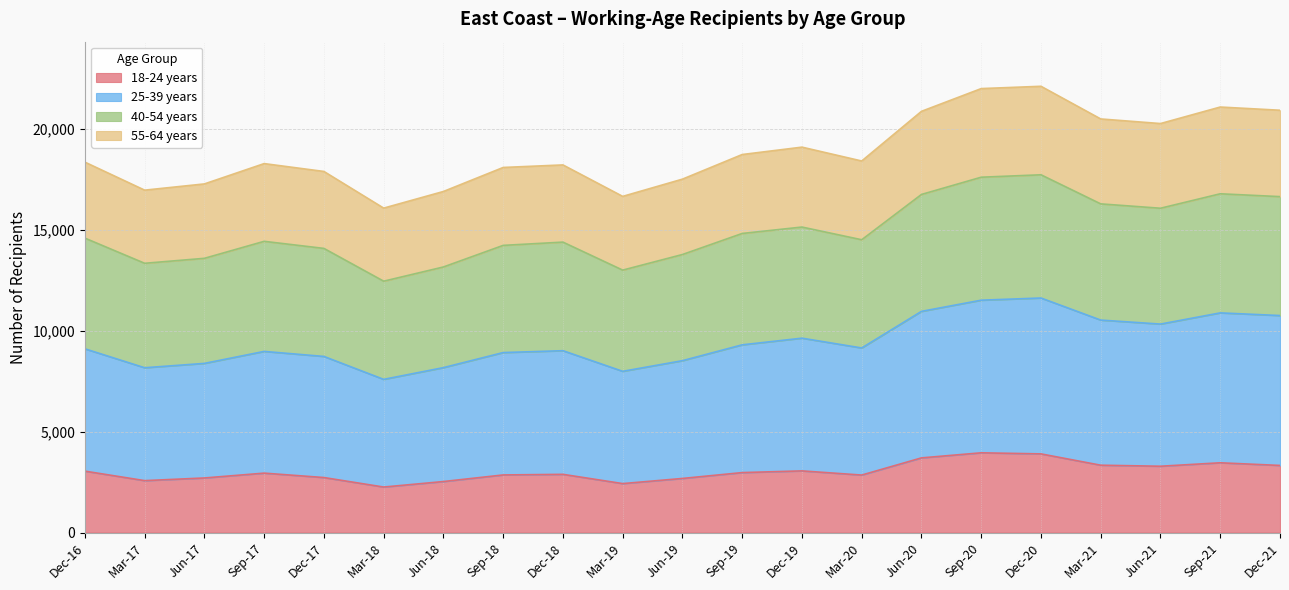

What is the label of the 19th point from the right?

Jun-17